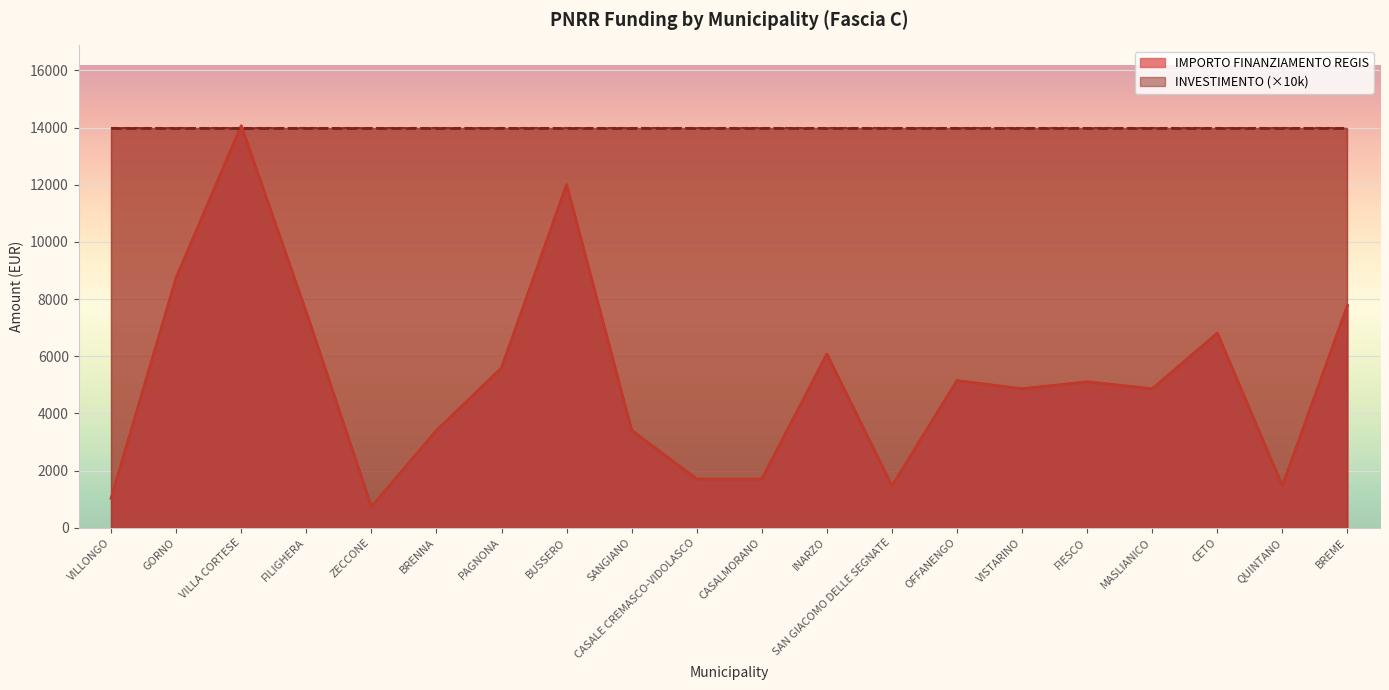

What is the average value?

5172